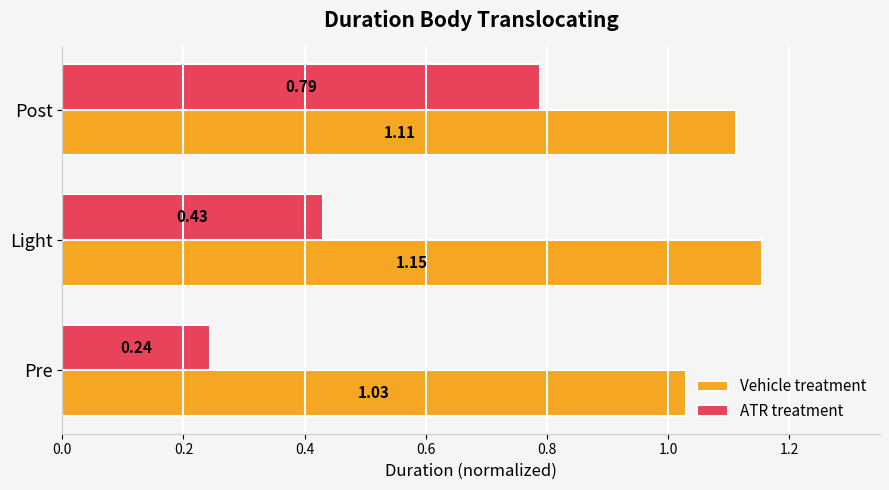

At which category does the chart reach its minimum across all series?

Pre